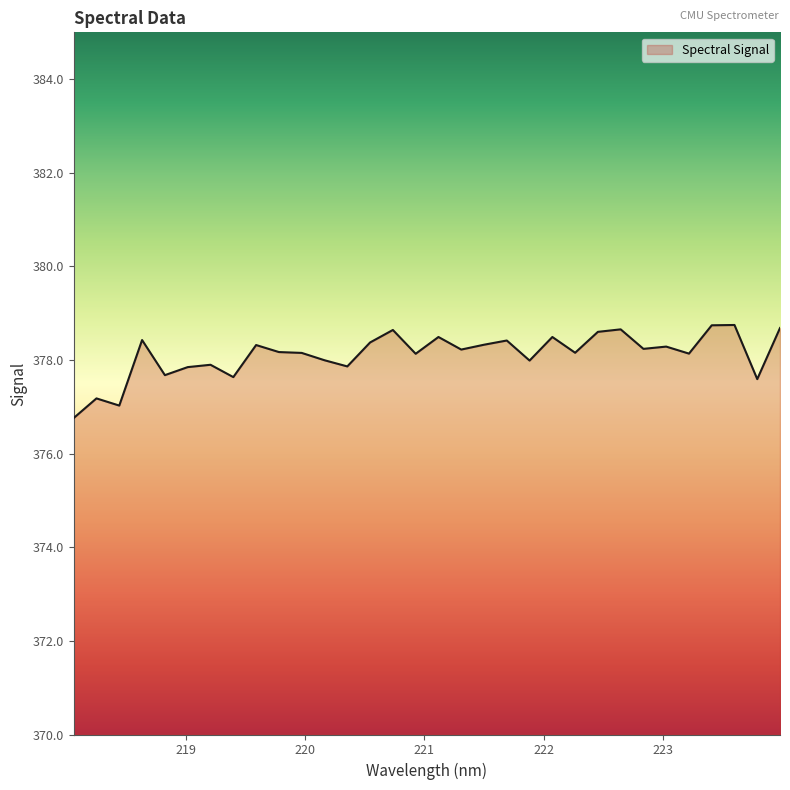

What is the difference between the maximum and minimum values?

2.0